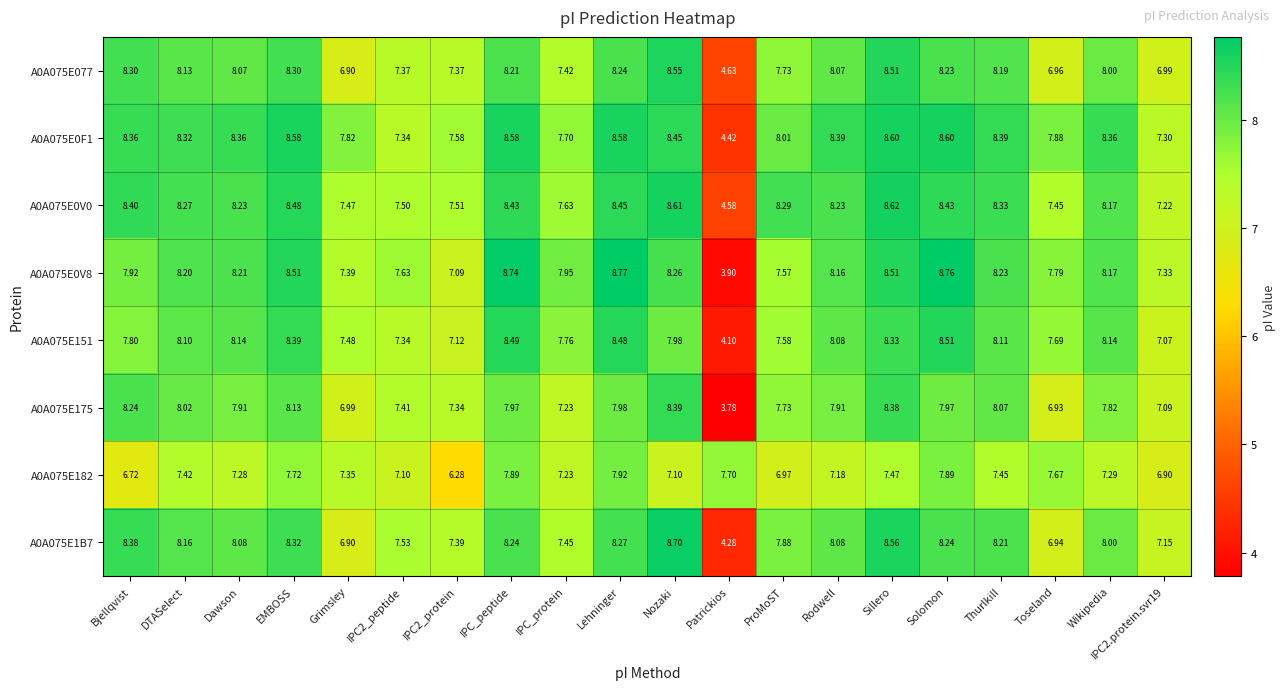

Which category has the lowest value in the A0A075E0V0 series?

Patrickios